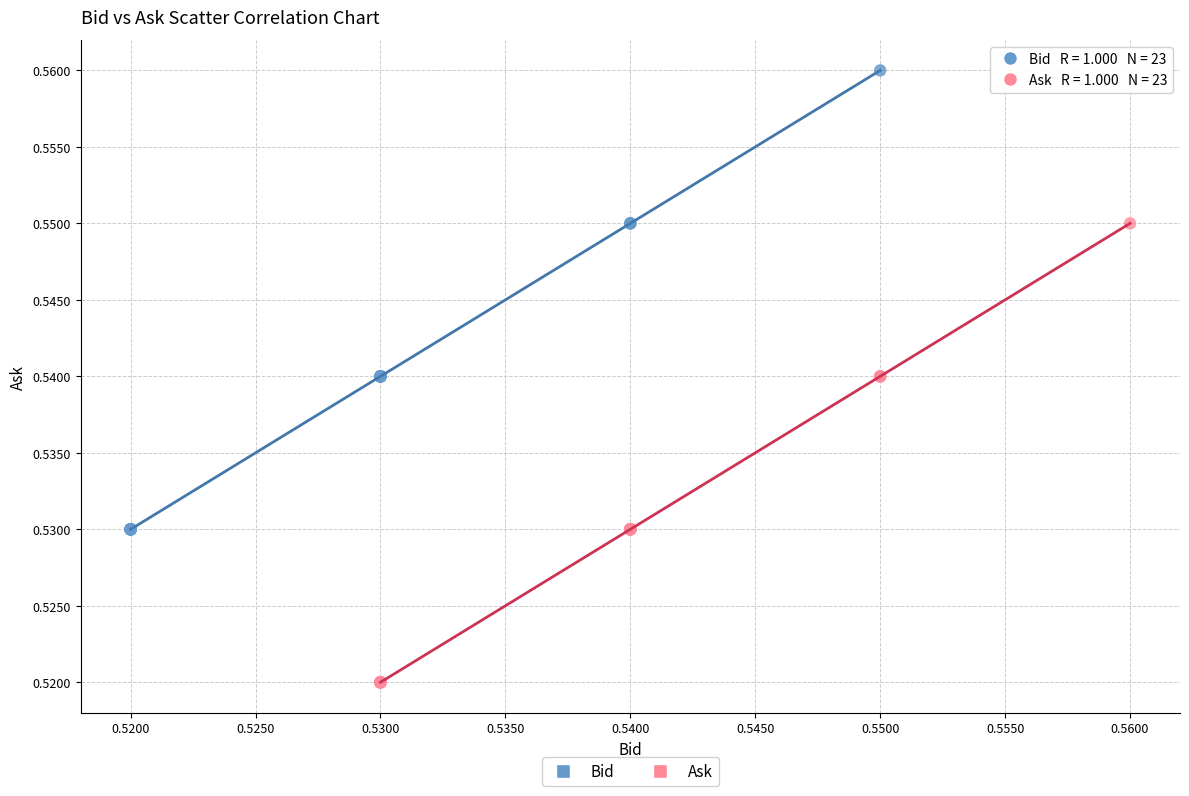

Which series contains the highest Y value?

Bid